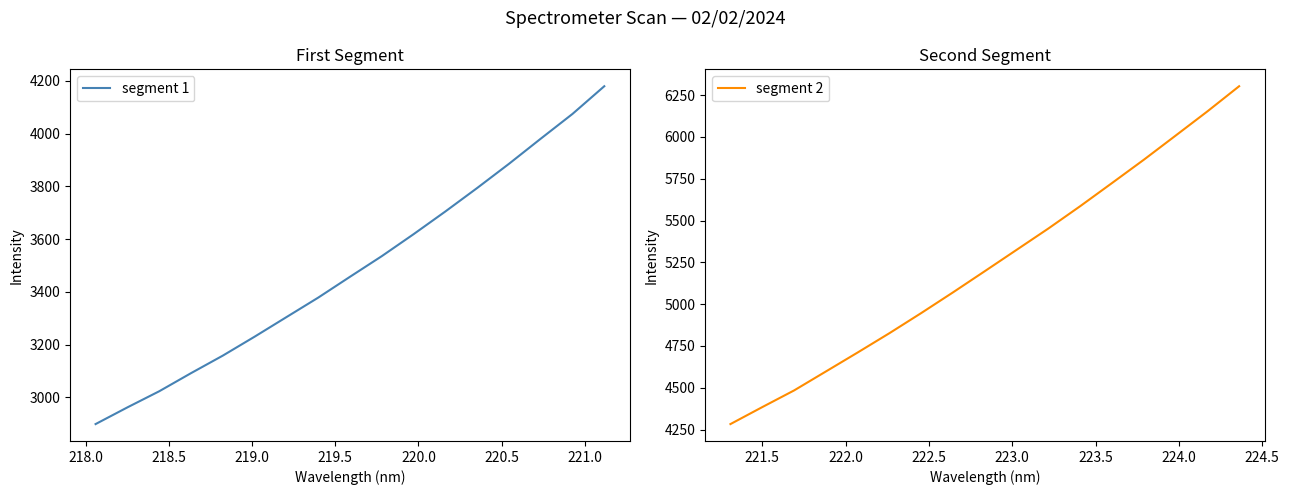

True or false: segment 2 and segment 1 cross at least once.

False